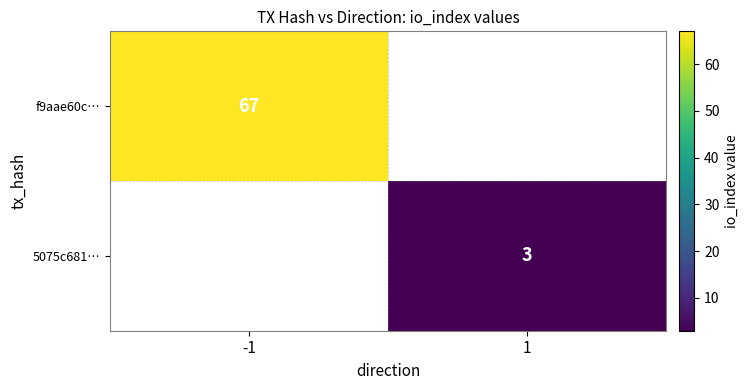

Is it true that f9aae60c… equals 67 at -1?

True